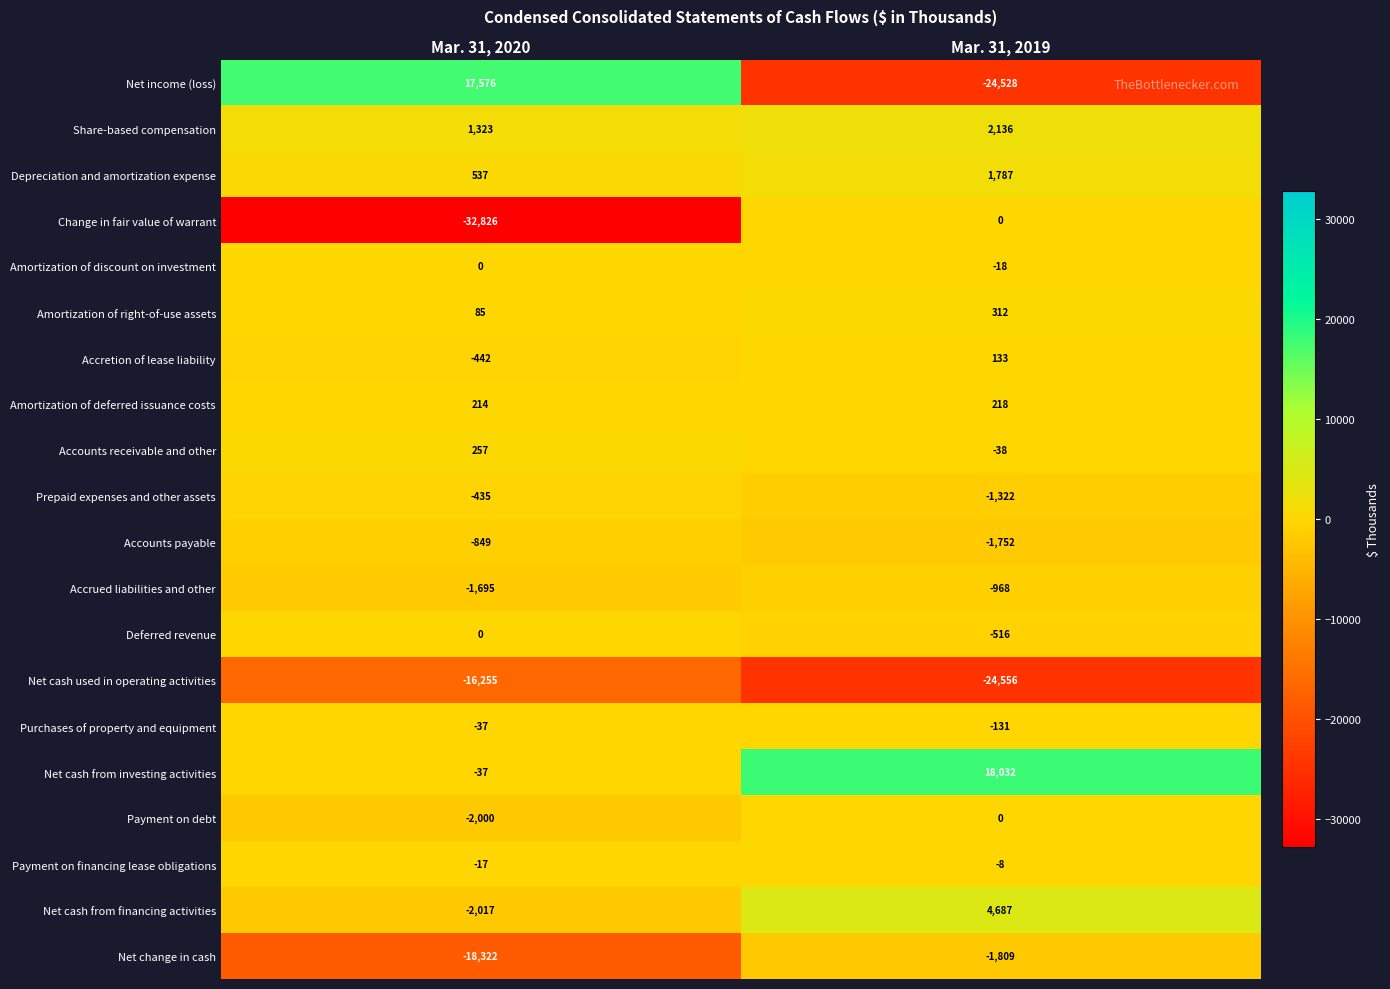

At which category does the chart reach its peak across all series?

Mar. 31, 2019